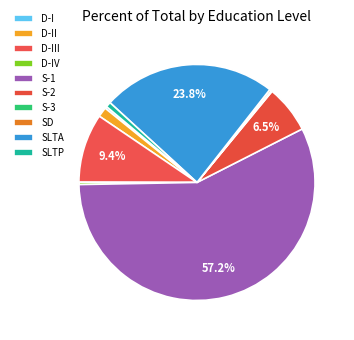

Does S-1 represent more than half of the total?

Yes